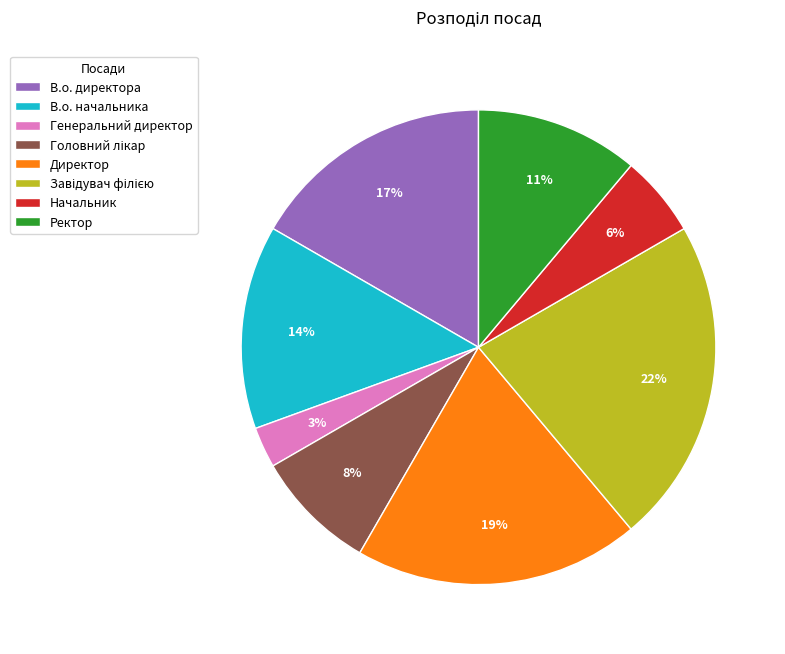

The Ректор slice represents 11% of the pie. True or false?

True